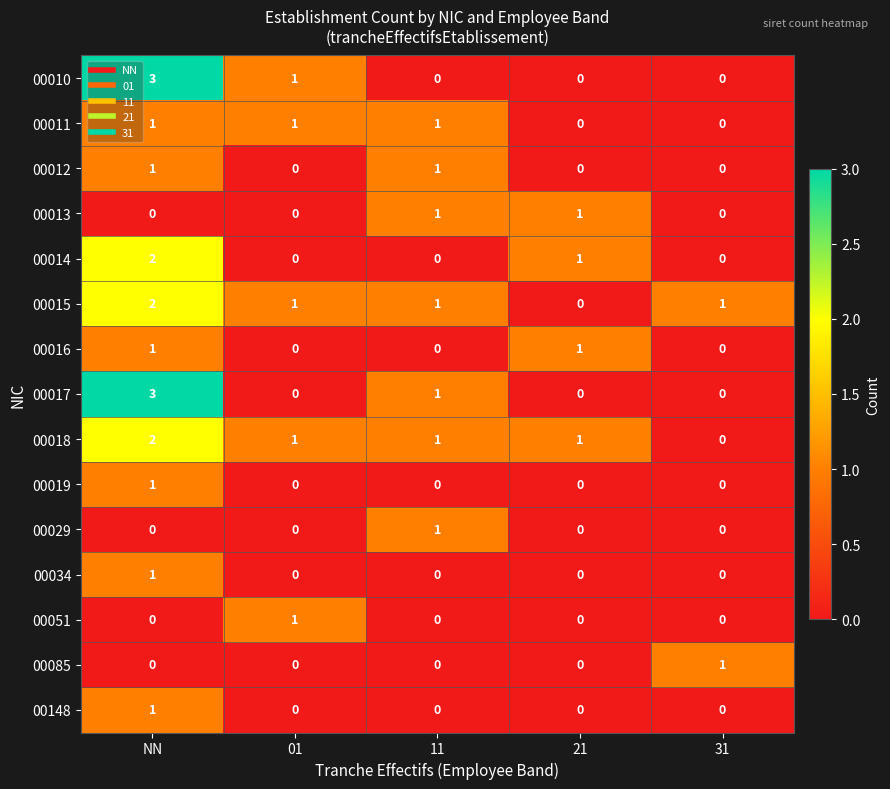

How many distinct data groups are displayed?

15